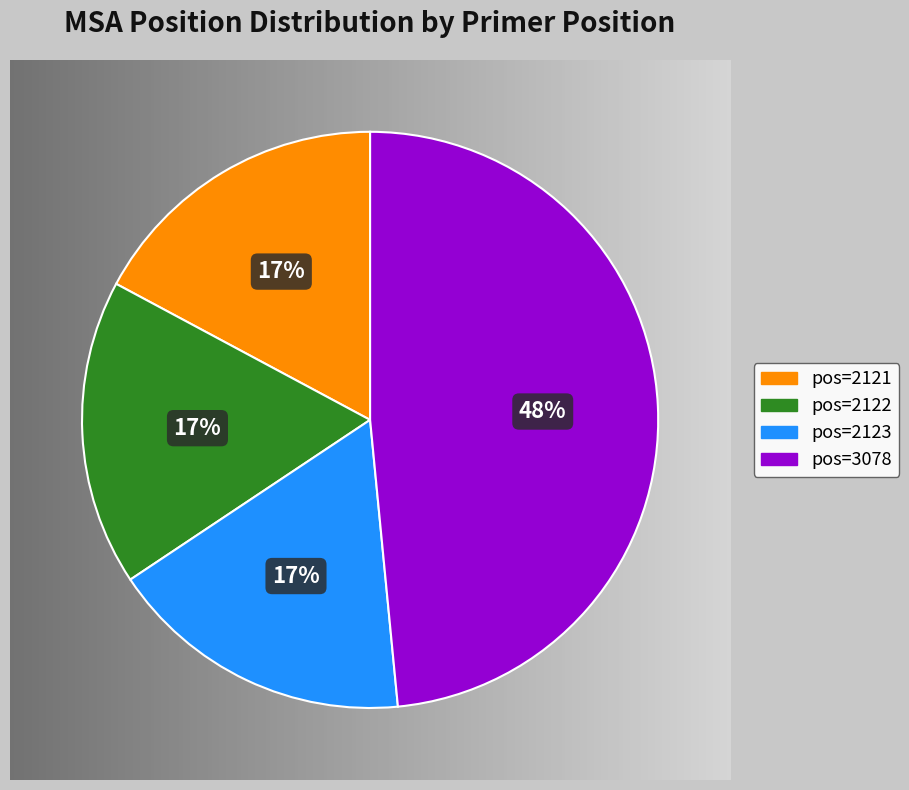

Is there a majority slice in this chart?

No